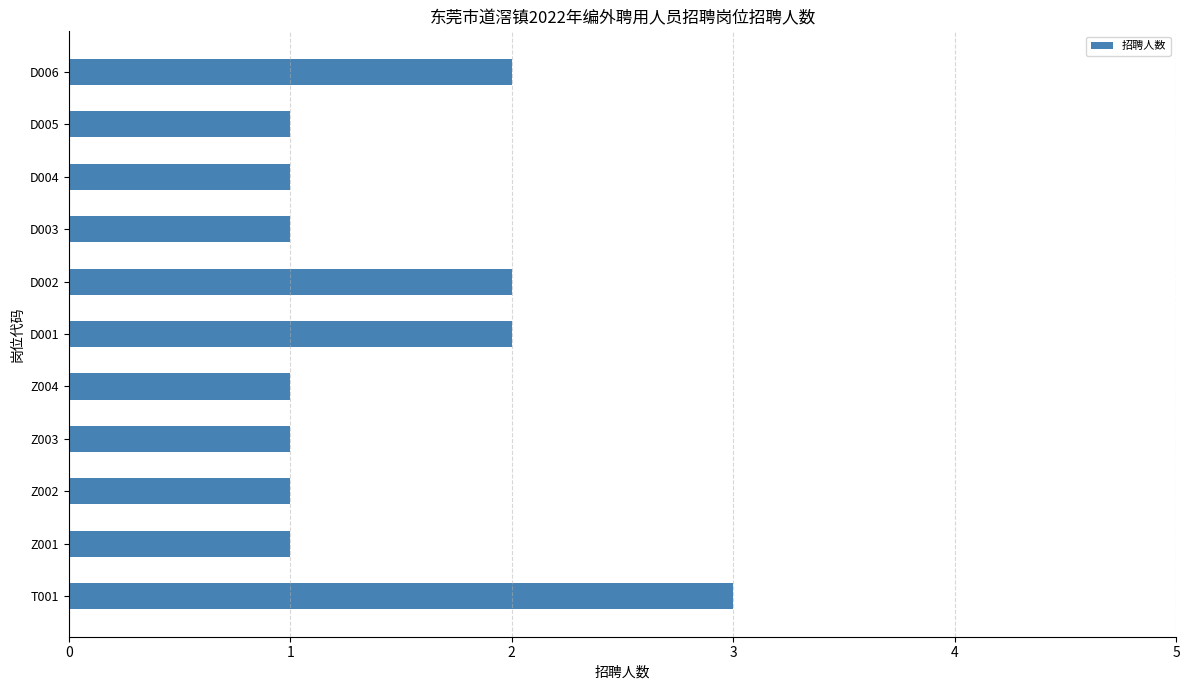

True or false: the data shows 3 at D002.

False